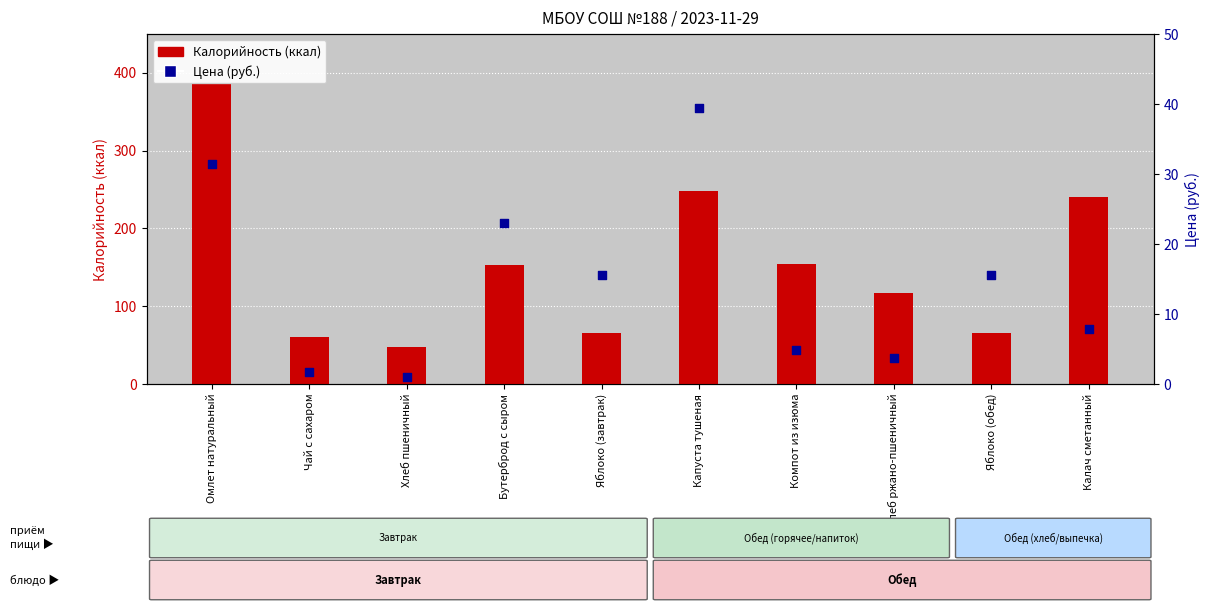

What are all the series names shown in the legend?

Калорийность, Цена